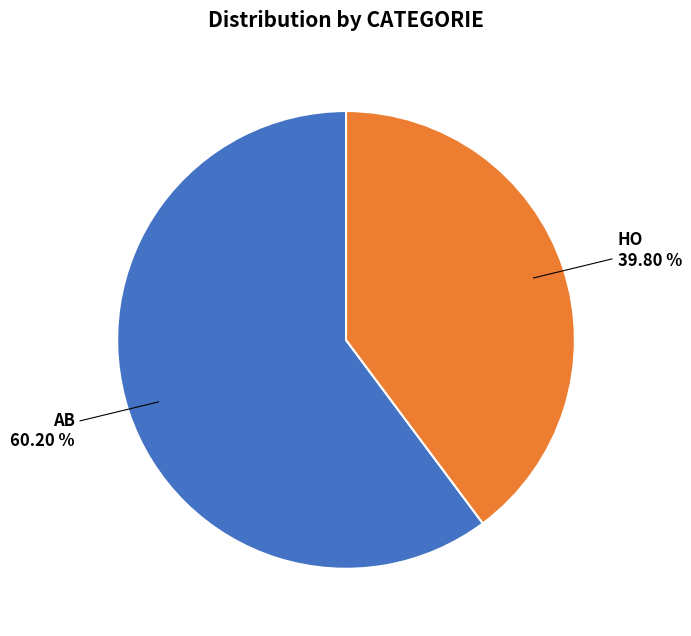

Rank the categories by value from lowest to highest.

HO, AB